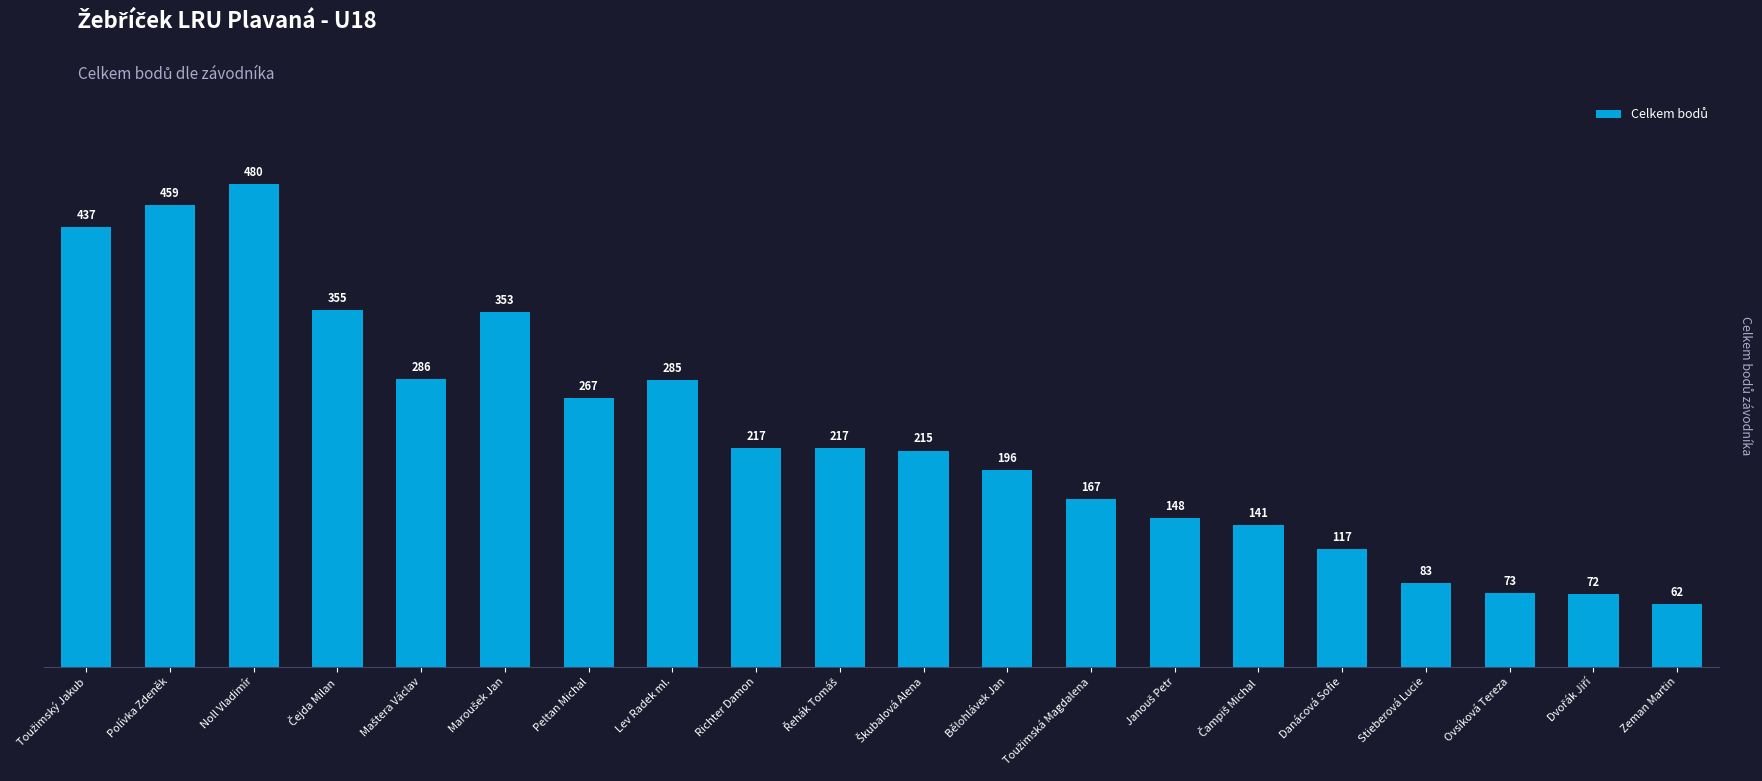

True or false: the data shows 62 at Zeman Martin.

True